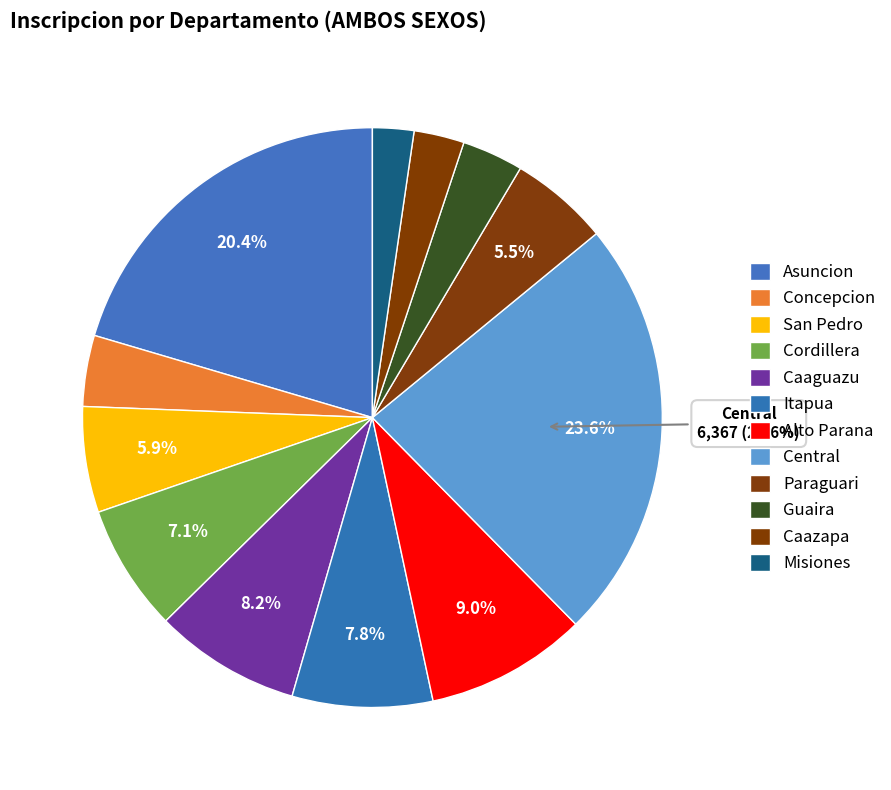

Does any single category account for the majority?

No